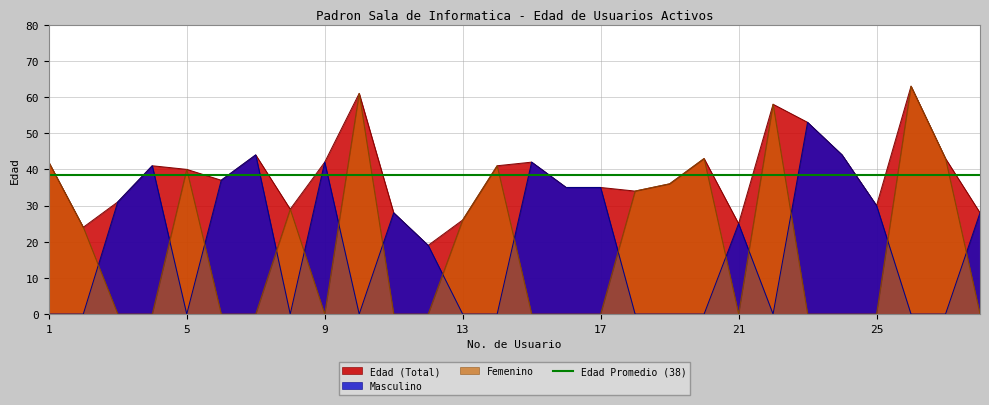

Reading left to right, transcribe all the data shown in this chart.

Edad: 1=42	2=24	3=31	4=41	5=40	6=37	7=44	8=29	9=42	10=61	11=28	12=19	13=26	14=41	15=42	16=35	17=35	18=34	19=36	20=43	21=25	22=58	23=53	24=44	25=30	26=63	27=43	28=28
Male: 1=0	2=0	3=31	4=41	5=0	6=37	7=44	8=0	9=42	10=0	11=28	12=19	13=0	14=0	15=42	16=35	17=35	18=0	19=0	20=0	21=25	22=0	23=53	24=44	25=30	26=0	27=0	28=28
Female: 1=42	2=24	3=0	4=0	5=40	6=0	7=0	8=29	9=0	10=61	11=0	12=0	13=26	14=41	15=0	16=0	17=0	18=34	19=36	20=43	21=0	22=58	23=0	24=0	25=0	26=63	27=43	28=0